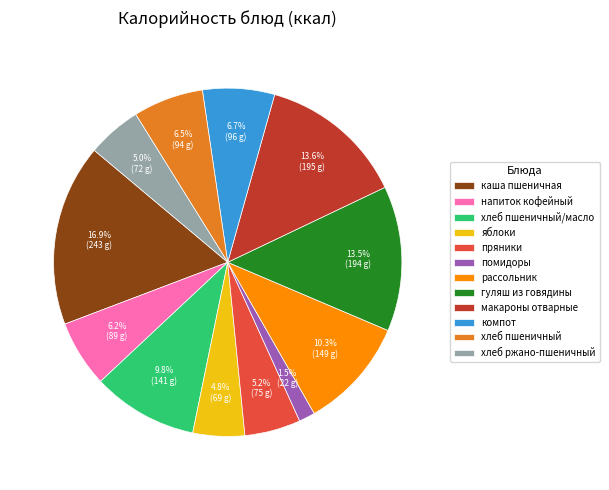

What is the total percentage of гуляш из говядины and макароны отварные?

27.1%